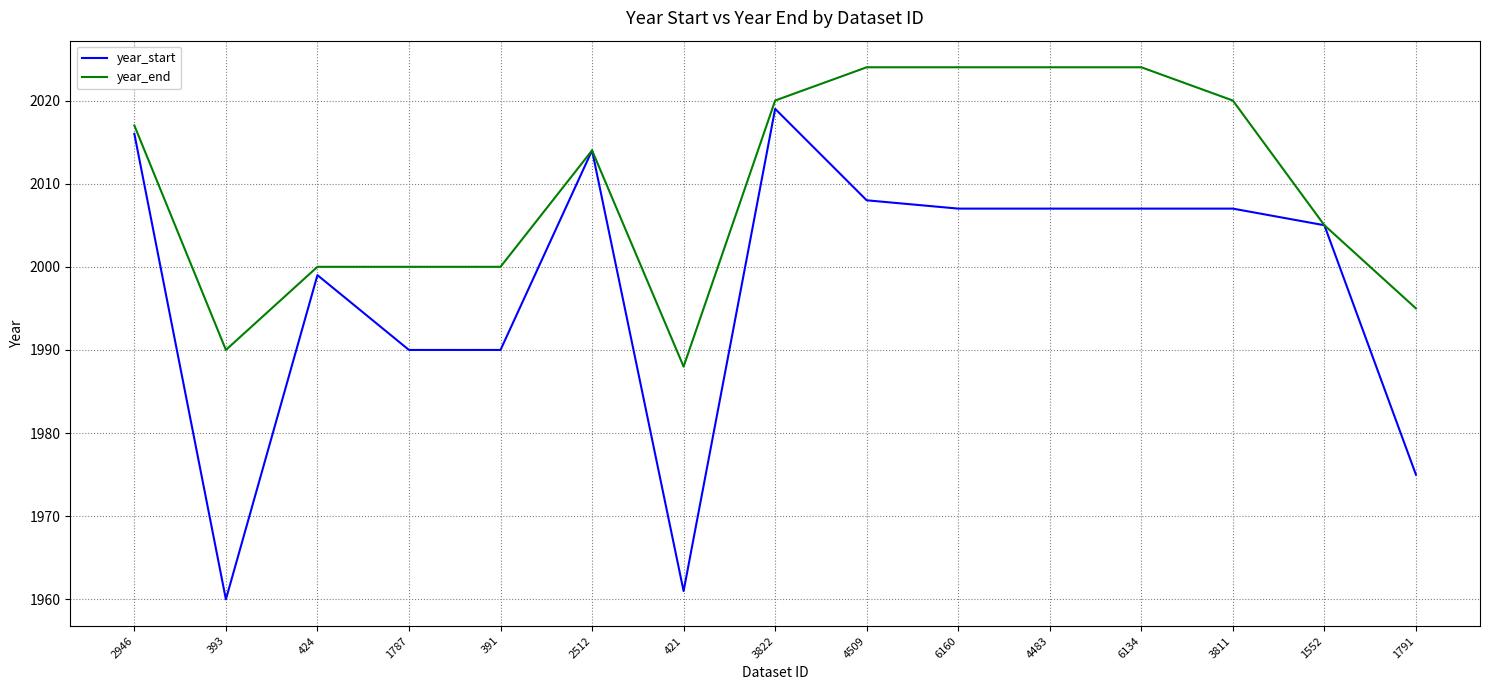

What is the average value of the year_end series?

2010